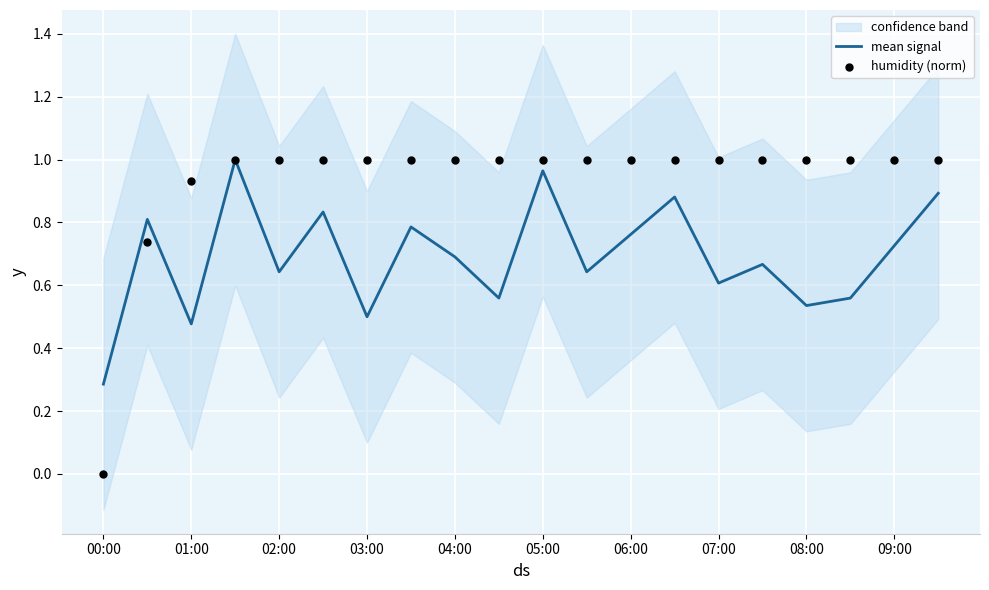

Which series has the widest spread of Y values?

humidity (norm)